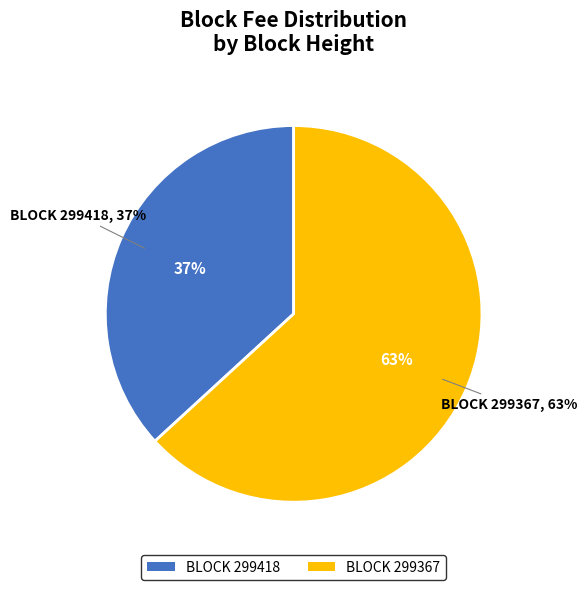

Rank the categories by value from lowest to highest.

299418, 299367